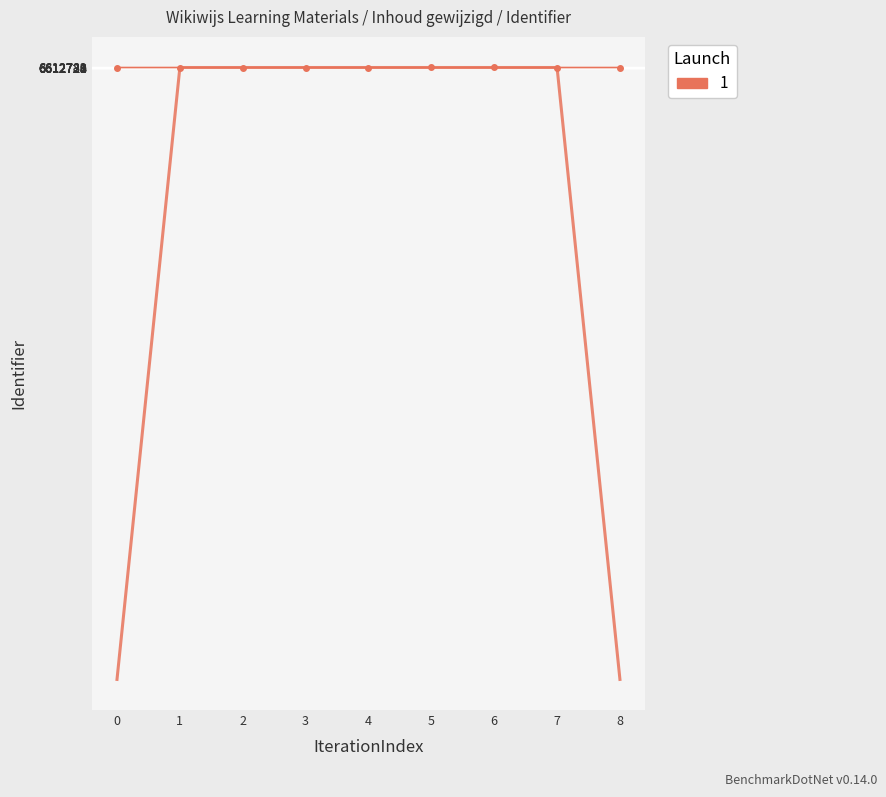

The value at 1 is 1448403. True or false?

False